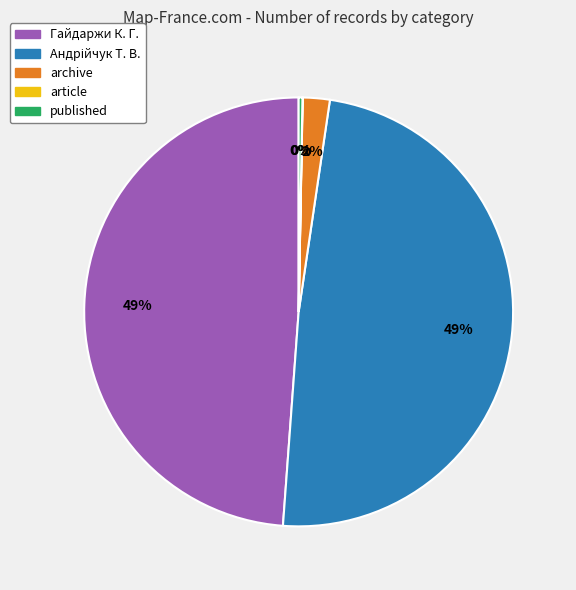

To the nearest percent, what is the difference between the largest and smallest slice percentages?

49%